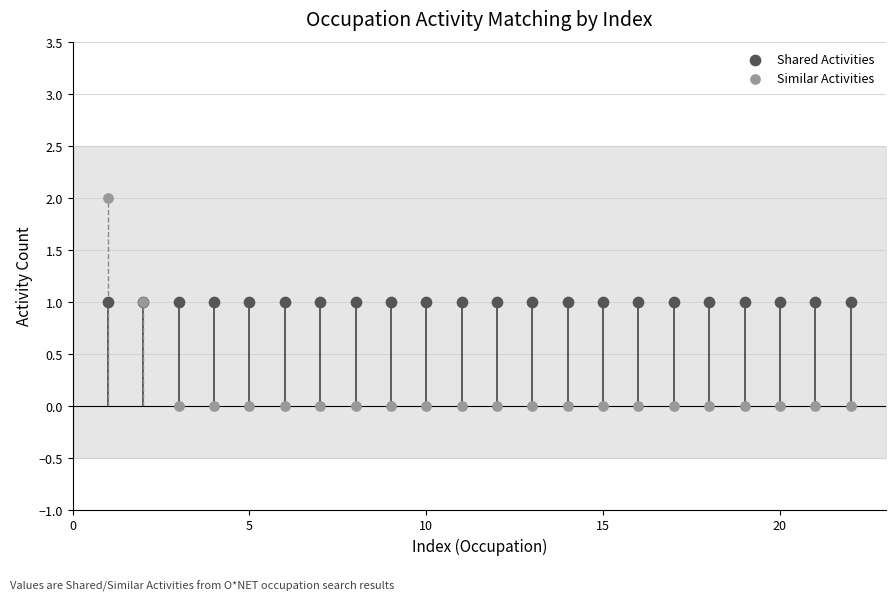

What are all the series names shown in the legend?

Shared Activities, Similar Activities